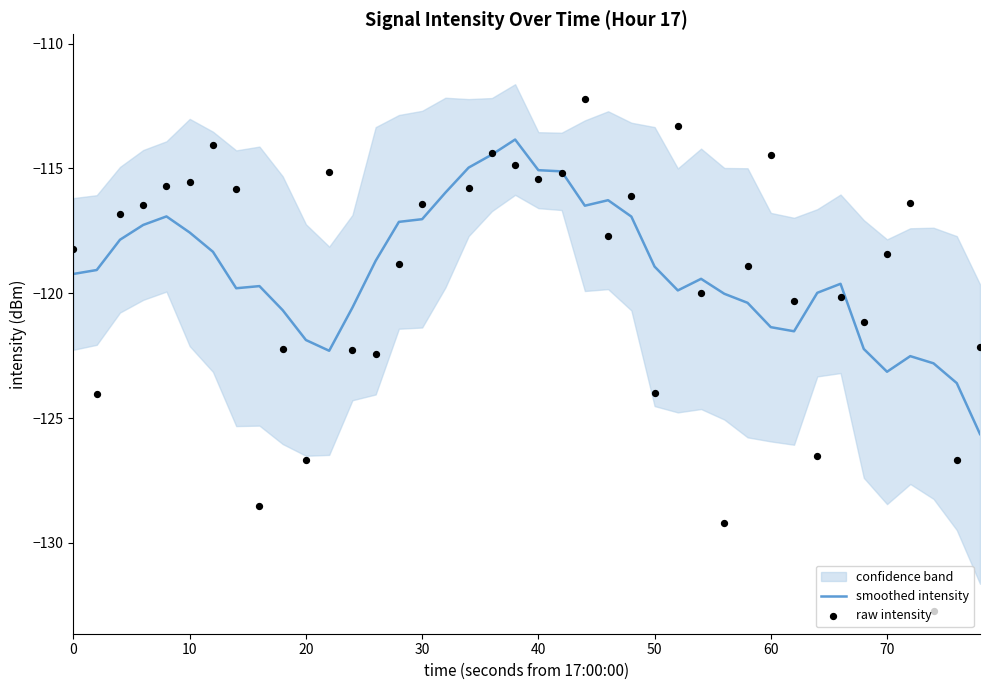

The smoothed intensity series shows -121.4 at 60. True or false?

True